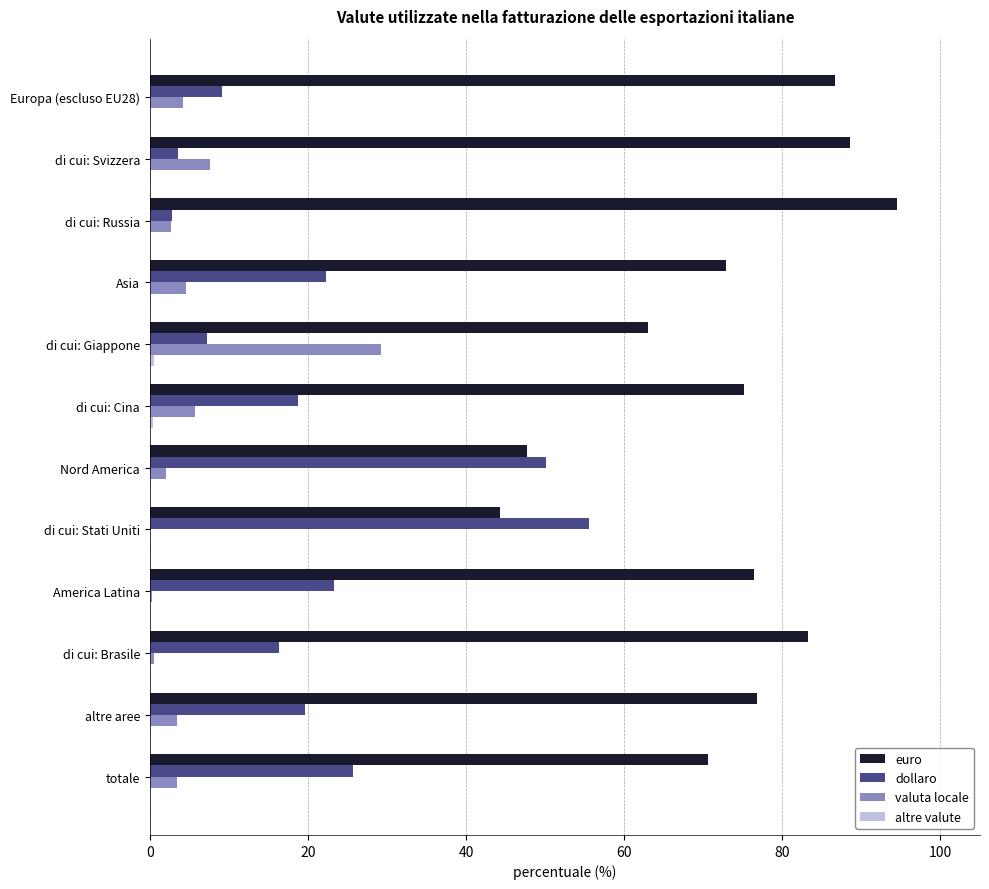

Is it true that euro equals 72.9 at Asia?

True